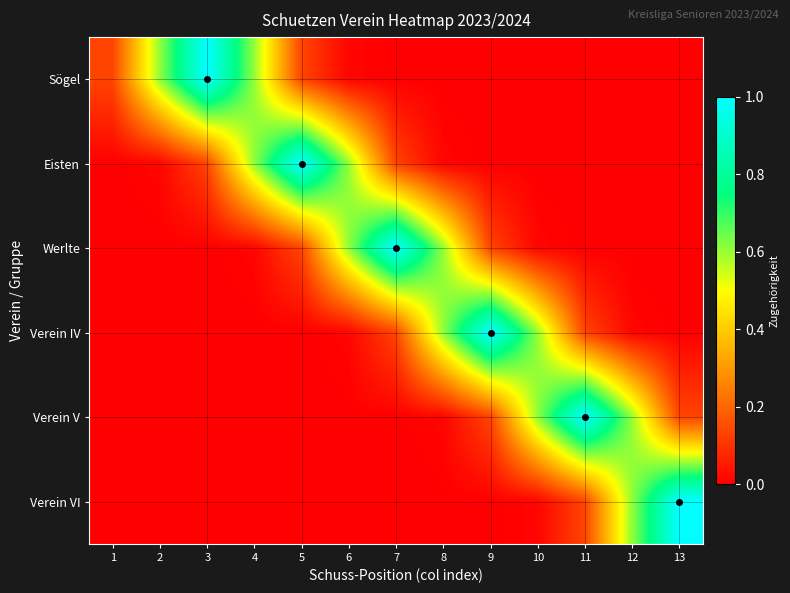

Which series has the largest total across all categories?

Werlte